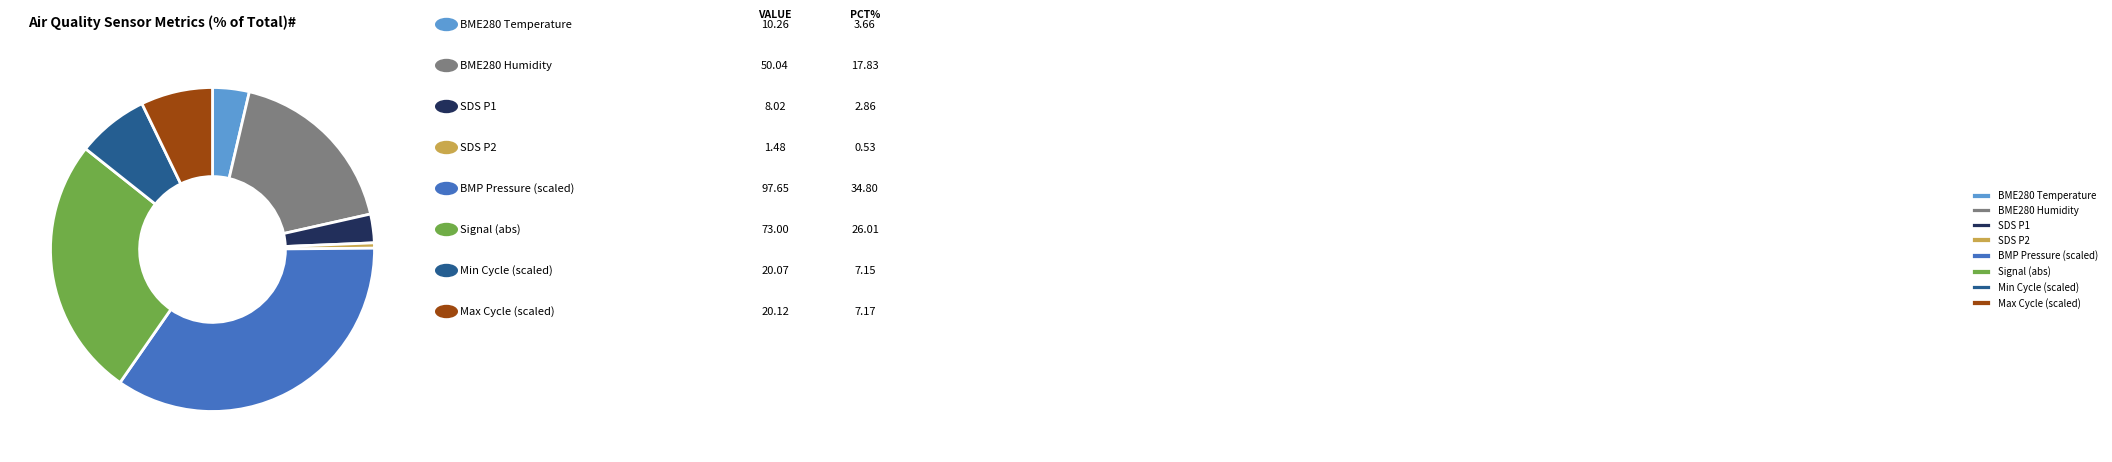

How many segments does this pie chart have?

8